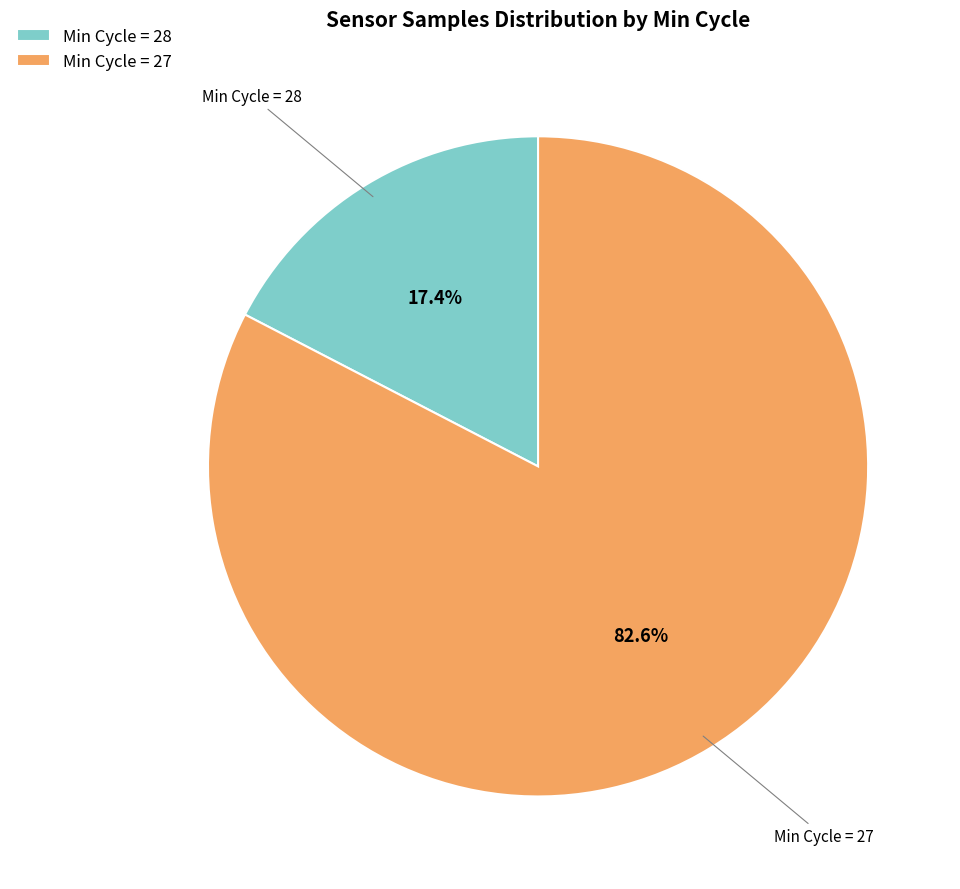

What is the majority slice?

Min Cycle = 27